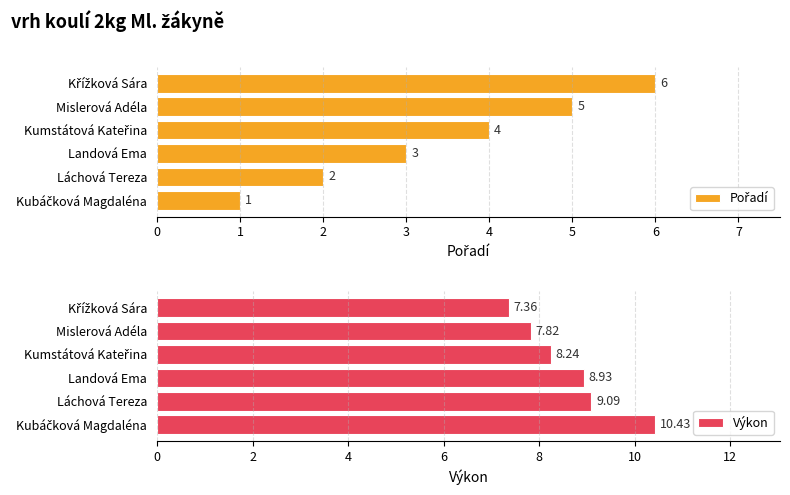

What is the difference between the maximum and minimum values in the Výkon series?

3.1